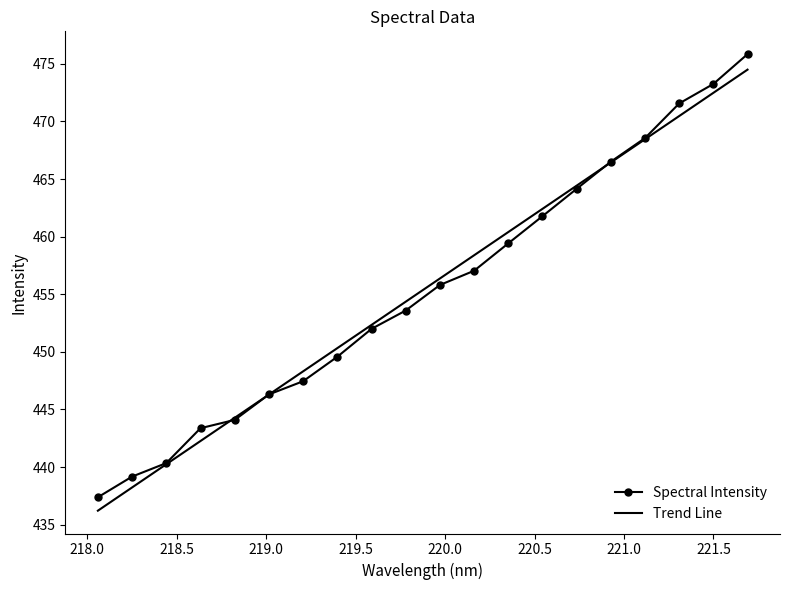

Which series has the widest spread of values?

Spectral Intensity